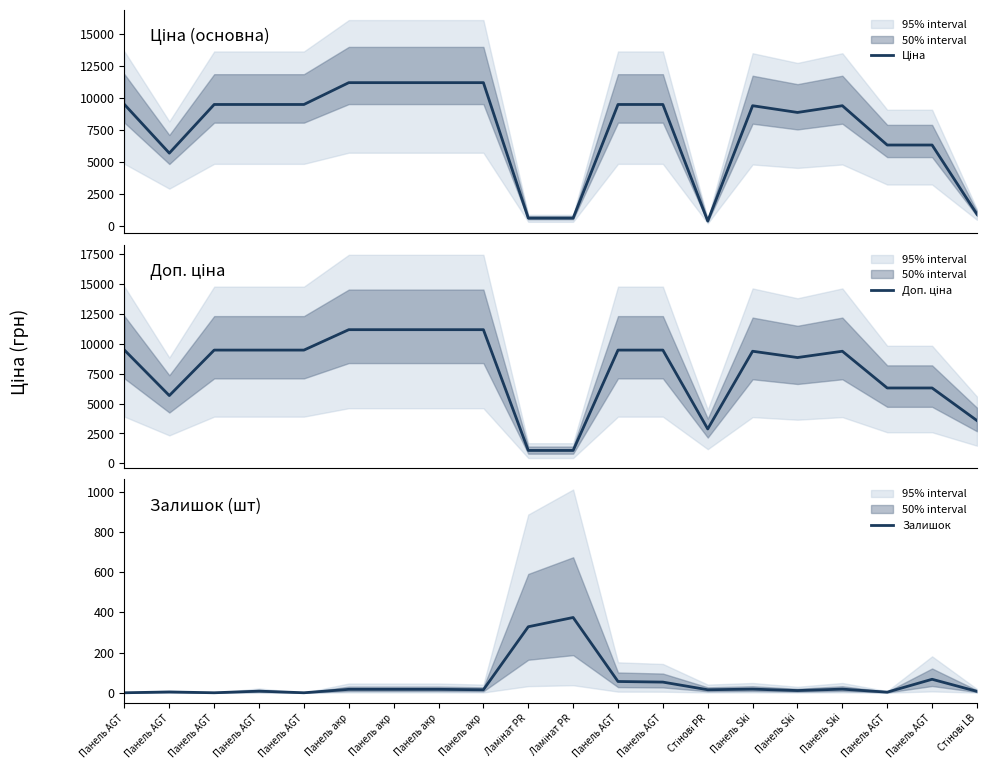

Where does the Залишок series first go above 17?

Ламінат PR